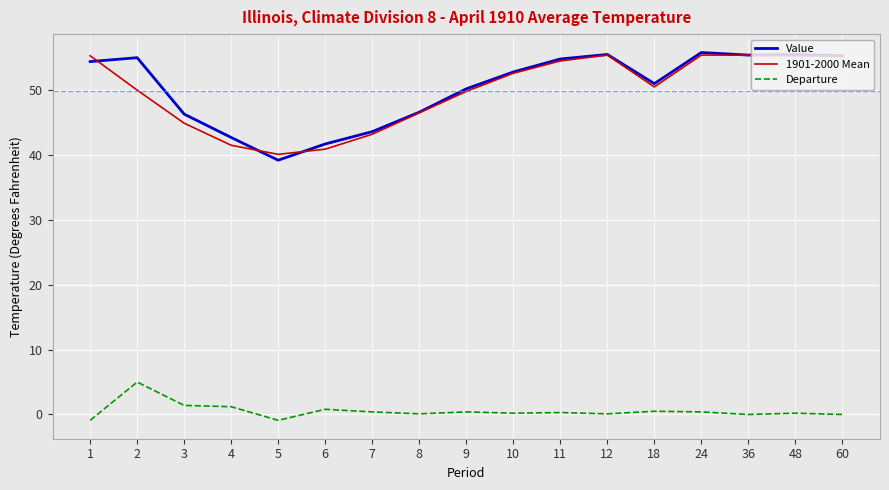

Which series has the largest total across all categories?

Value